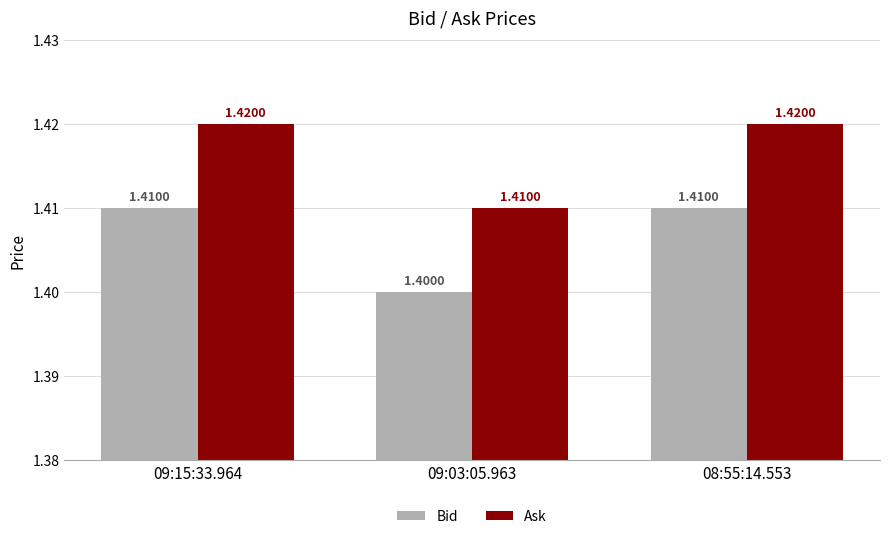

The Bid series shows 1.4 at 09:03:05.963. True or false?

True